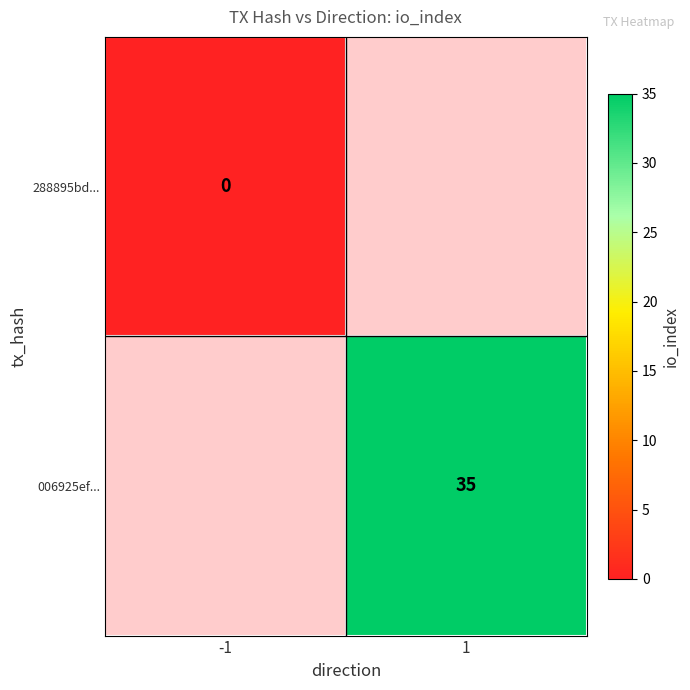

Is the value of 288895bd... at -1 greater than the value of 006925ef... at 1?

No